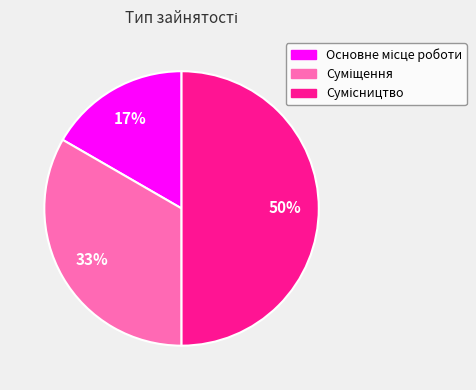

To the nearest percent, what is the average slice percentage?

33%